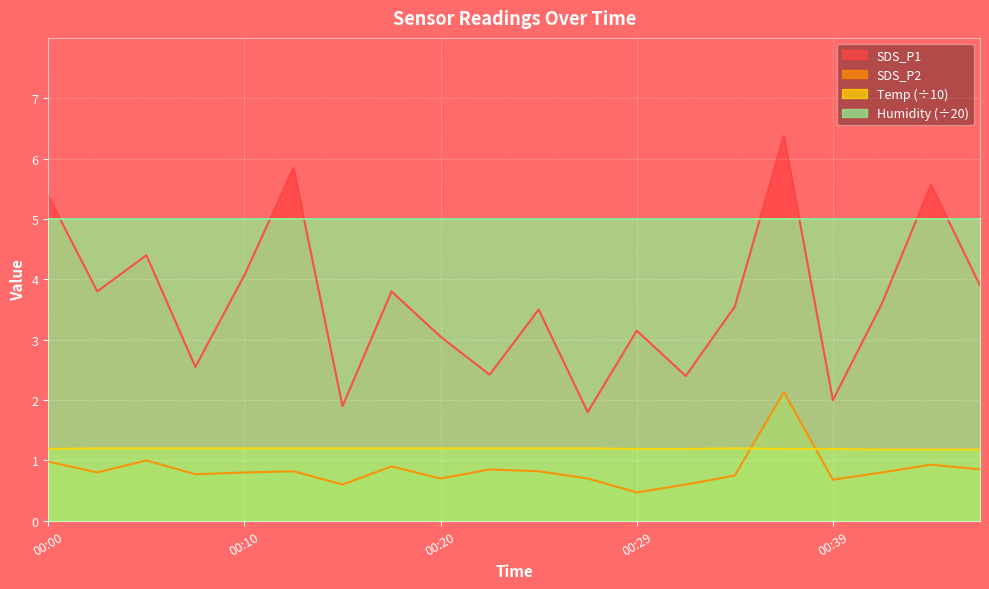

True or false: Temp has a value of 1.2 at 00:27.

True